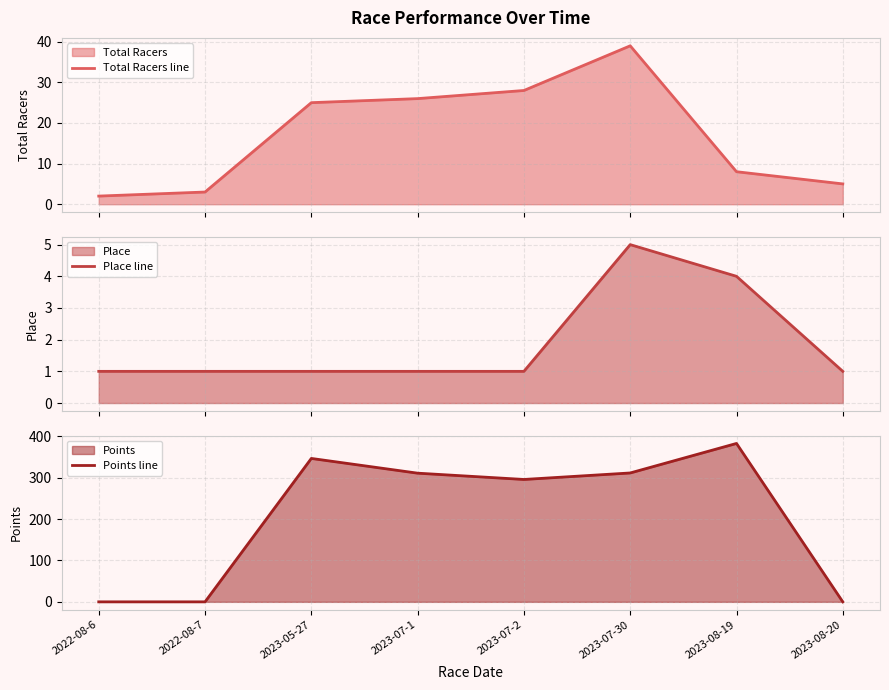

How many data points in Total Racers line are less than 25?

4